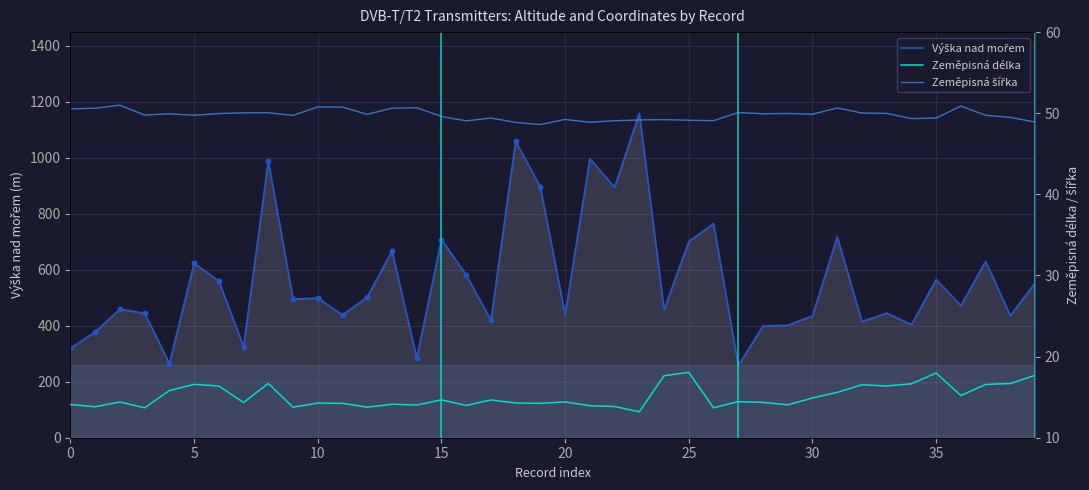

At which category is the sum across all series the highest?

23